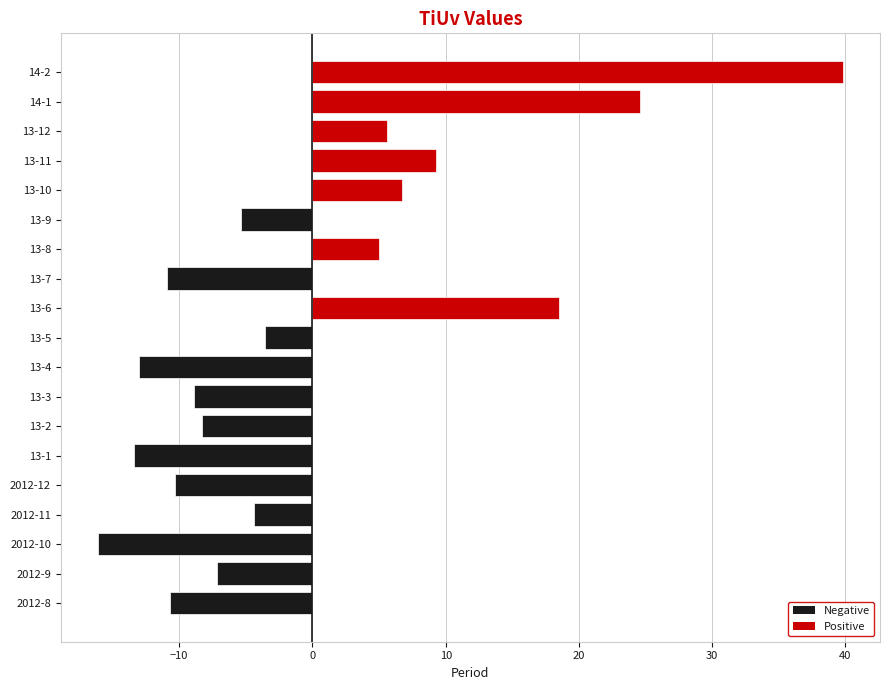

The chart shows a value of -2.1 at 2012-11. True or false?

False